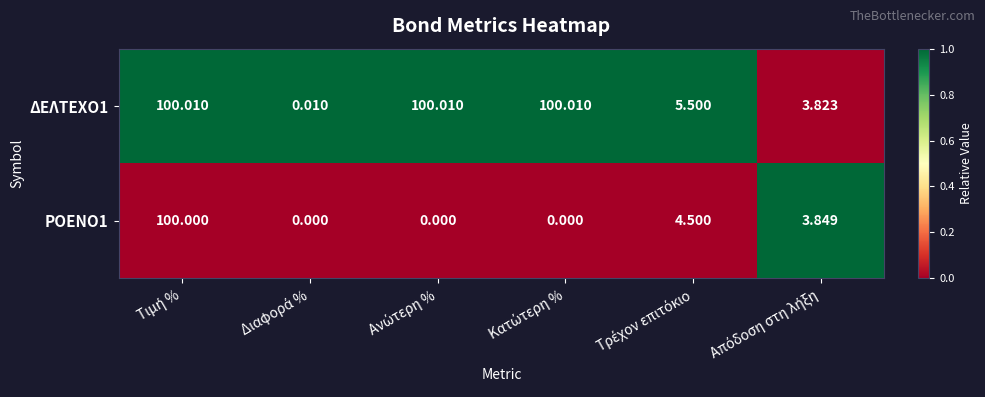

What is the greatest value displayed?

100.0